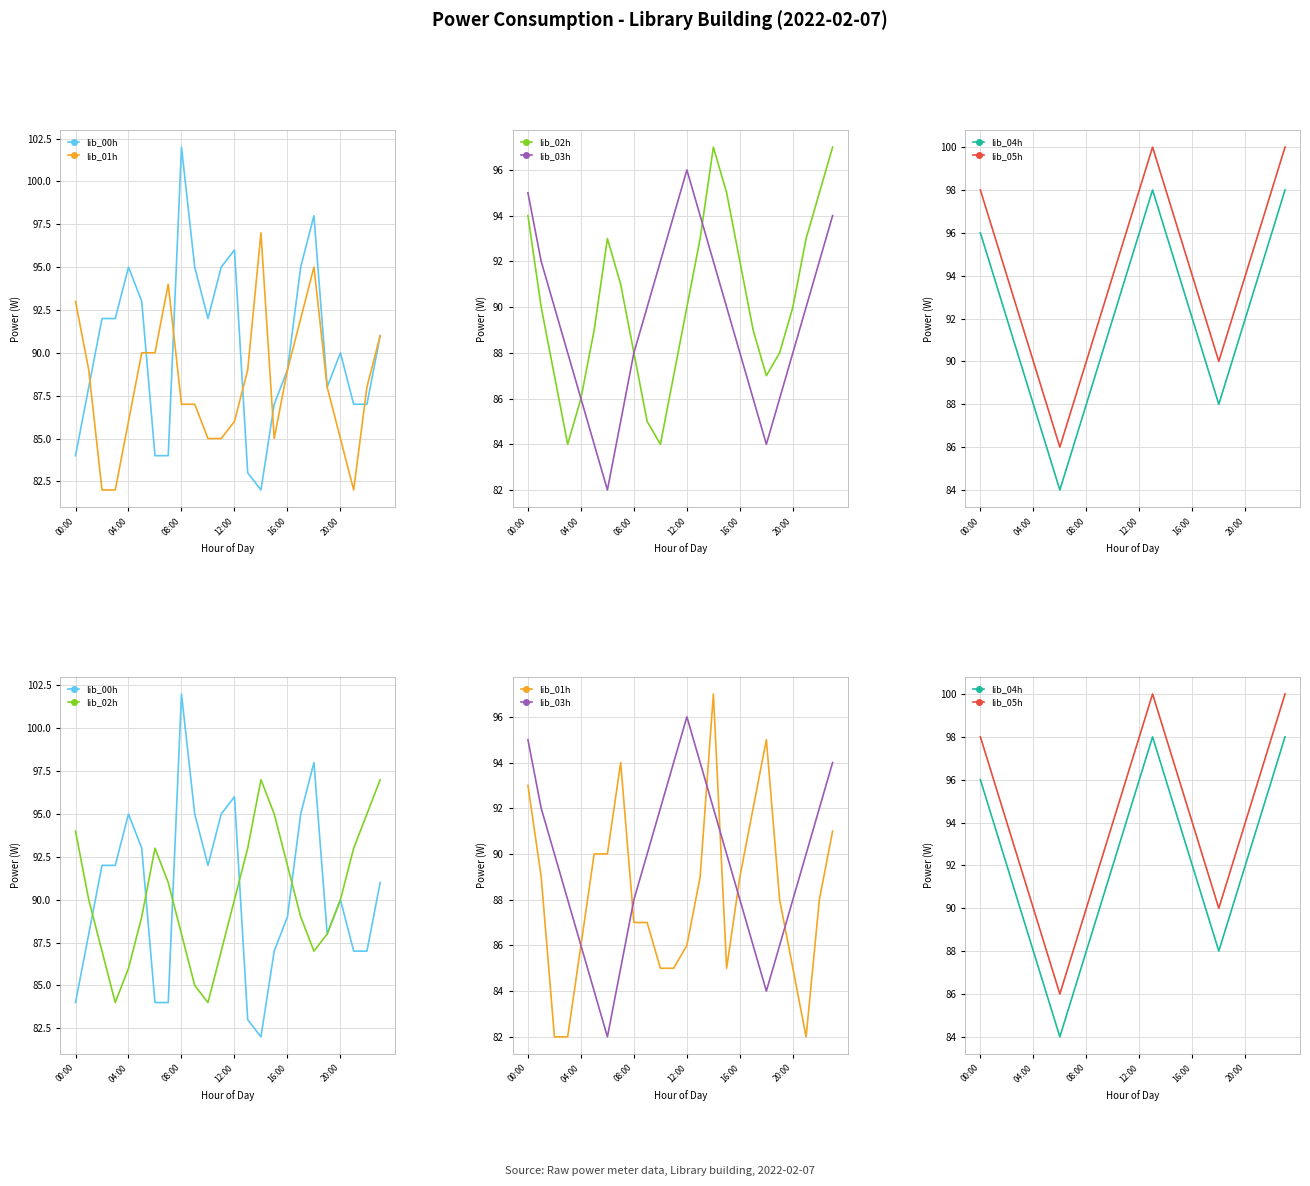

What is the sum of all lib_05h values?

2252